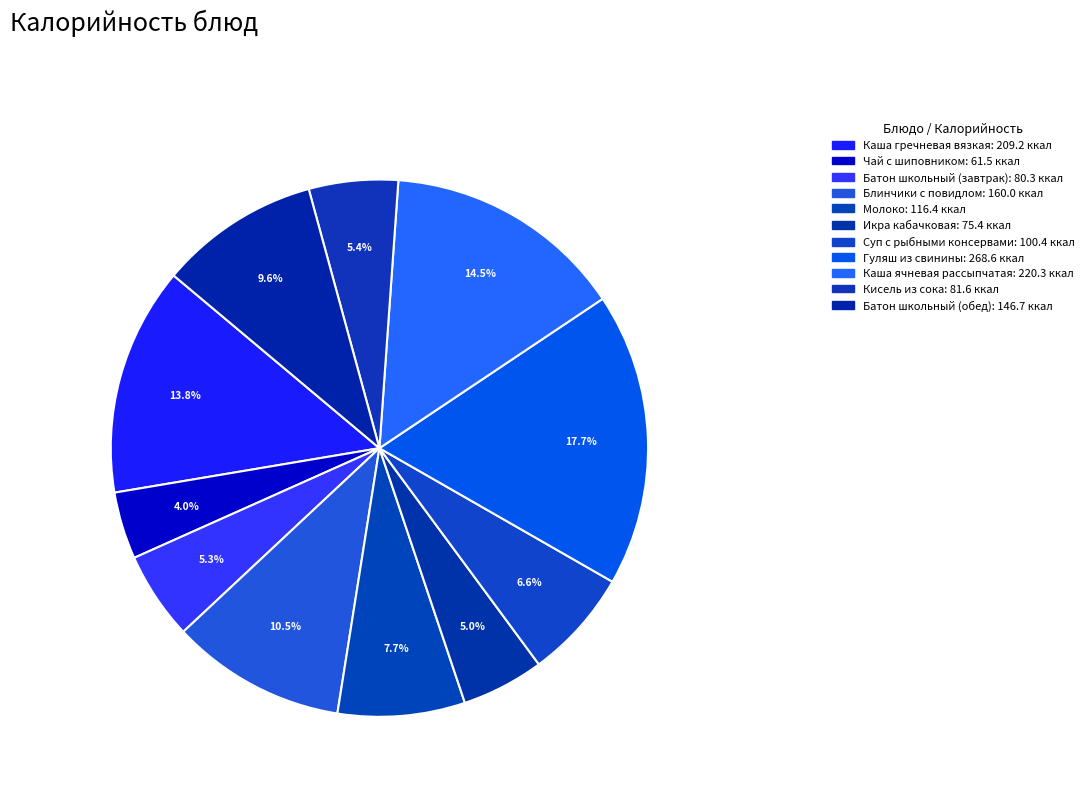

How many segments does this pie chart have?

11